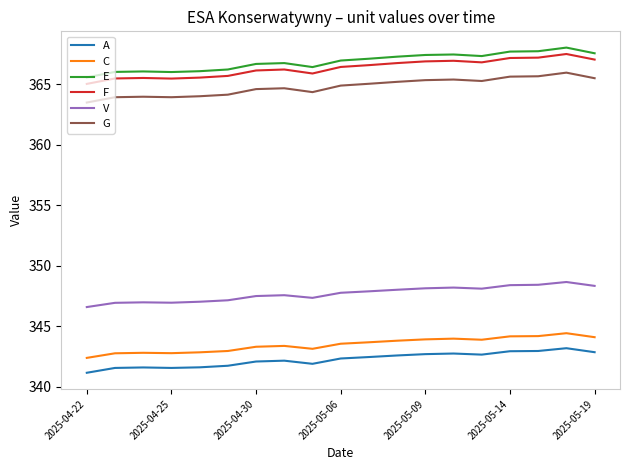

Rank the series by their maximum value, from lowest to highest.

A, C, V, G, F, E